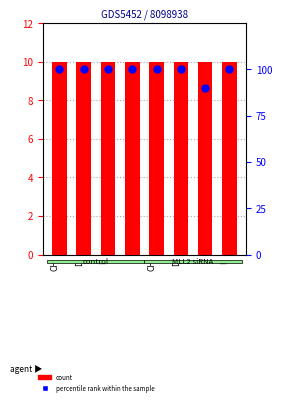

Which series reaches the maximum Y coordinate?

percentile rank within the sample